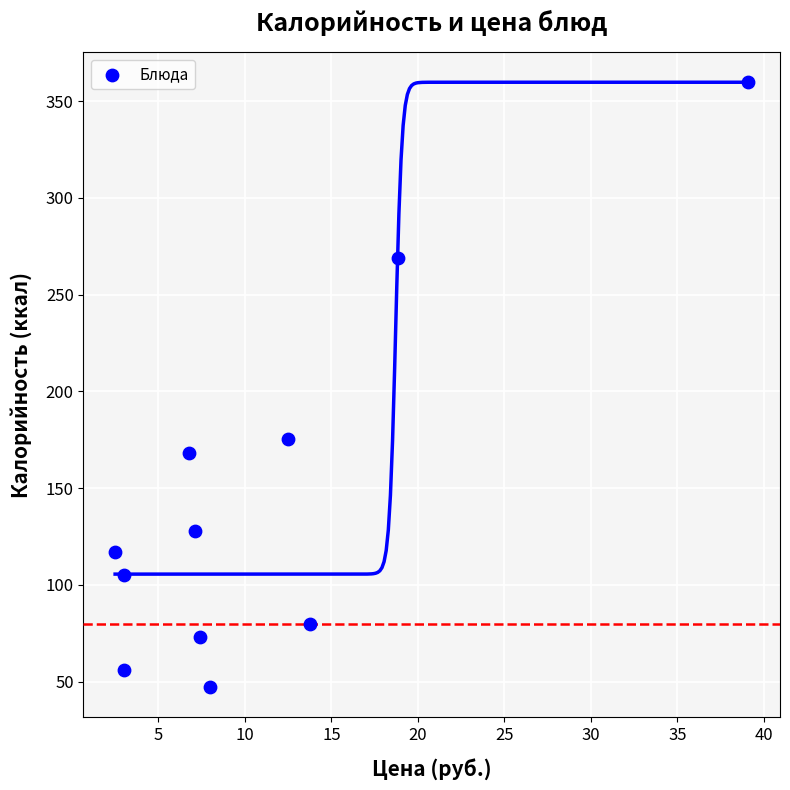

What Y value in the scatter plot is closest to 203?

175.1